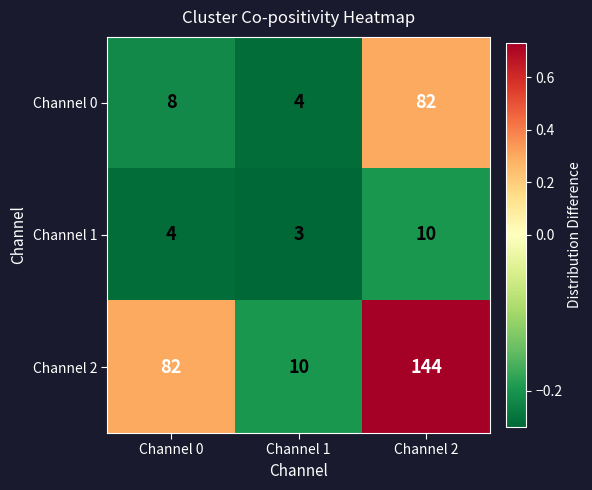

Reading left to right, extract all data points from this chart.

Channel 0: Channel 0=8	Channel 1=4	Channel 2=82
Channel 1: Channel 0=4	Channel 1=3	Channel 2=10
Channel 2: Channel 0=82	Channel 1=10	Channel 2=144